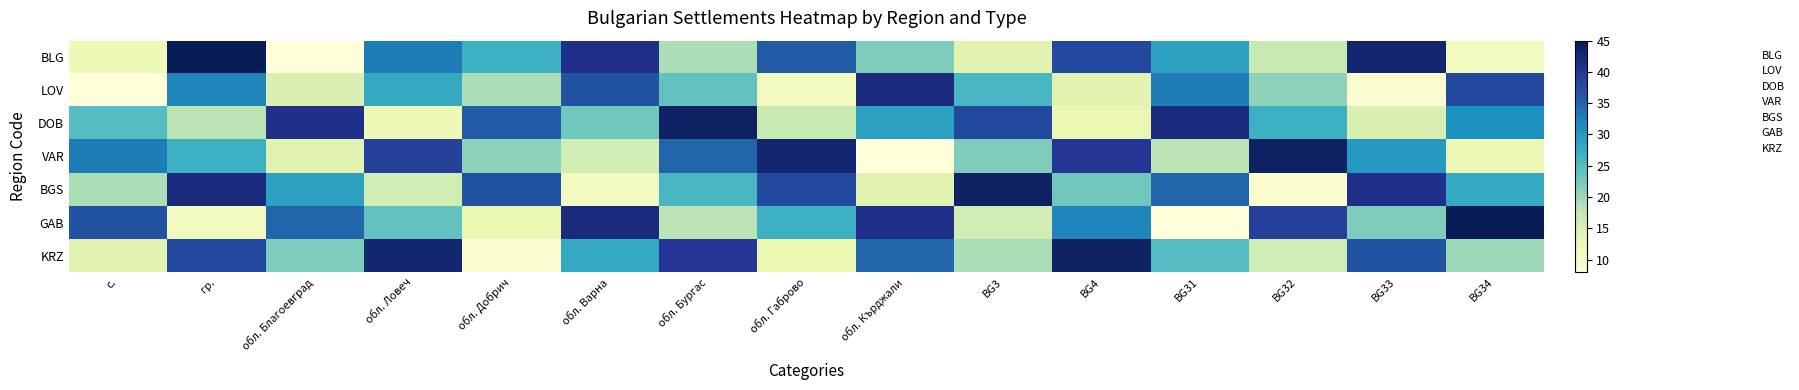

What is the spread (max minus min) of values at обл. Благоевград?

33